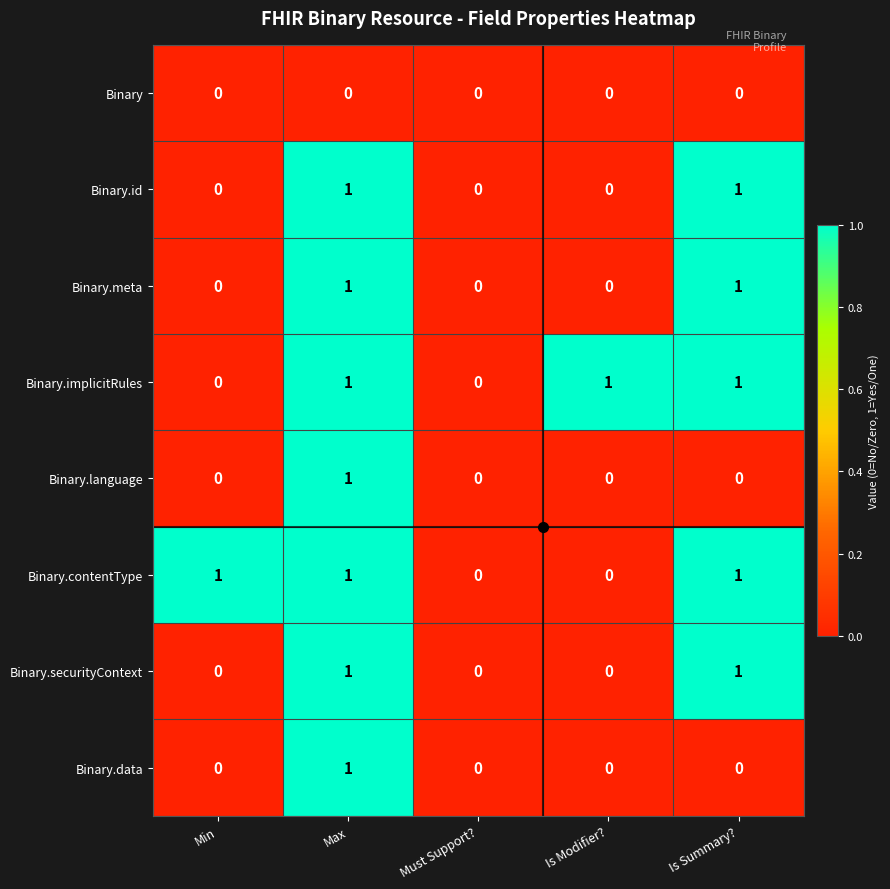

The Binary.contentType series shows 1 at Min. True or false?

True